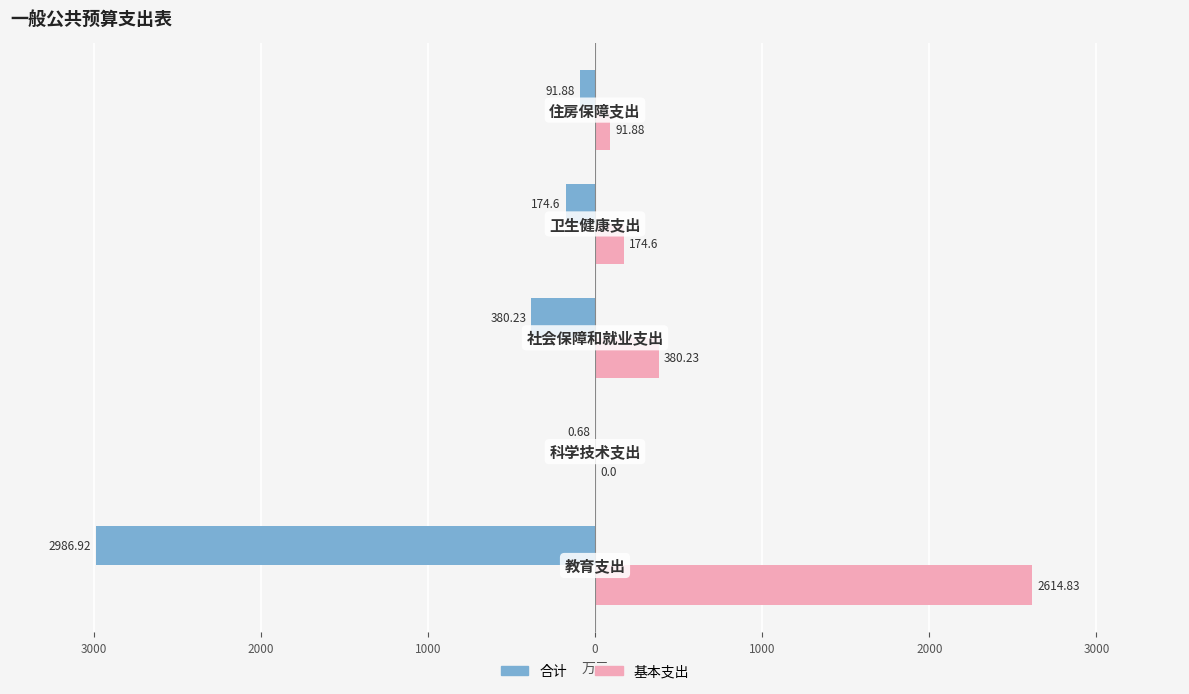

Reading left to right, extract all data points from this chart.

合计: 4000=-2986.9	3000=-0.7	2000=-380.2	1000=-174.6	0=-91.9
基本支出: 4000=2614.8	3000=0.0	2000=380.2	1000=174.6	0=91.9